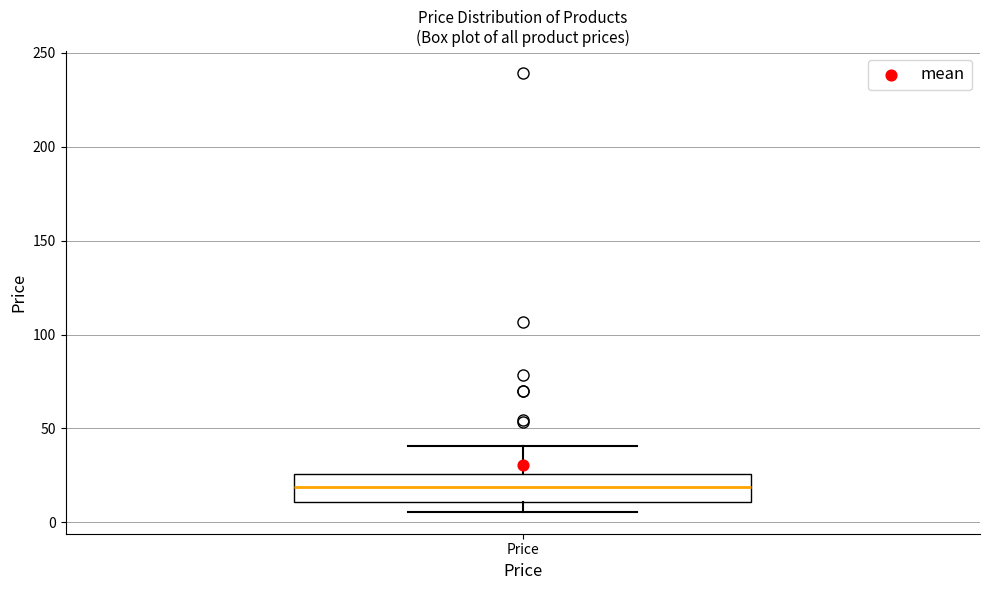

Where does the upper whisker of the box for Price end on the y-axis? The values are not printed on the chart, so give them approximately, as read against the axis.

40